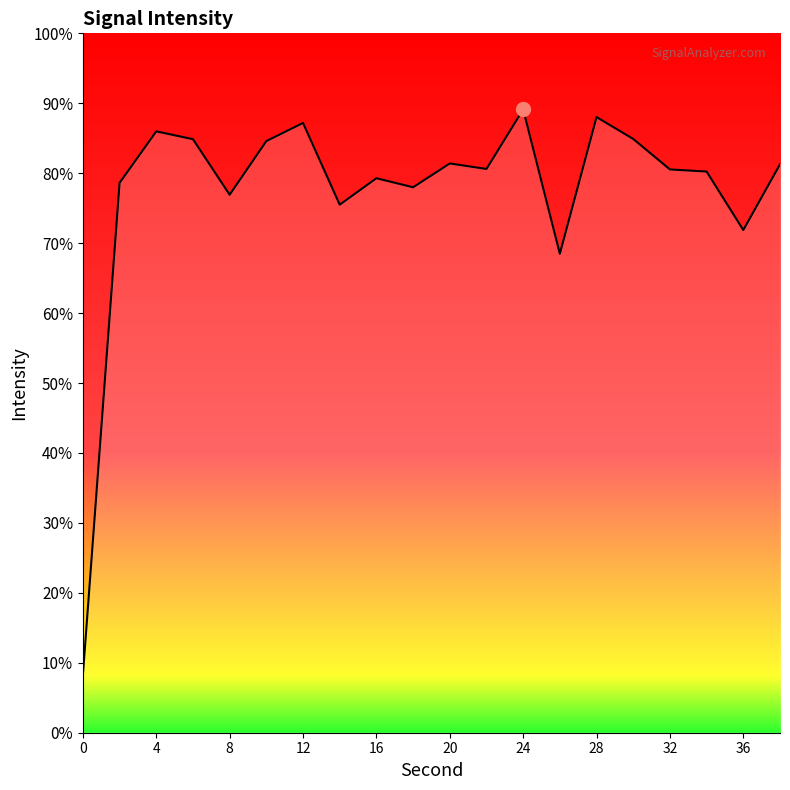

Where is the first local maximum?

4